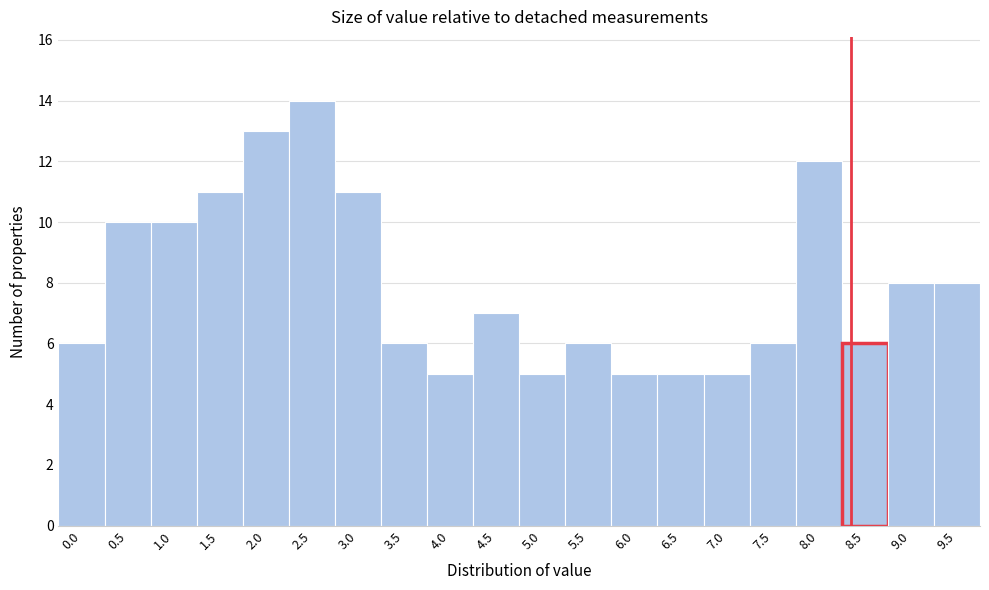

Reading right to left, what are all the values shown in this chart?

8	8	6	12	6	5	5	5	6	5	7	5	6	11	14	13	11	10	10	6